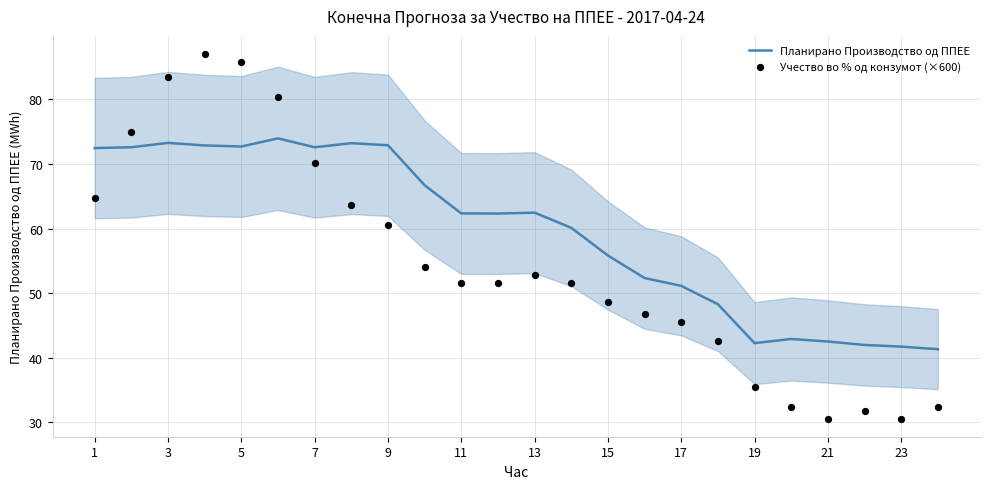

Which series reaches the minimum Y coordinate?

Учество во % од конзумот (×600)